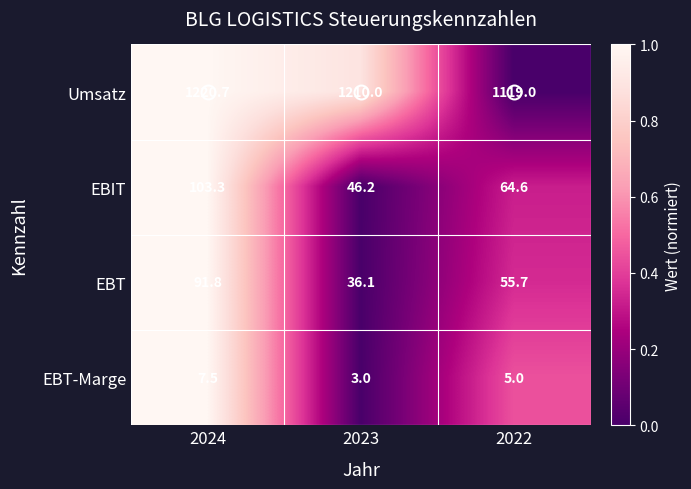

Is it true that EBT equals 56.4 at 2024?

False